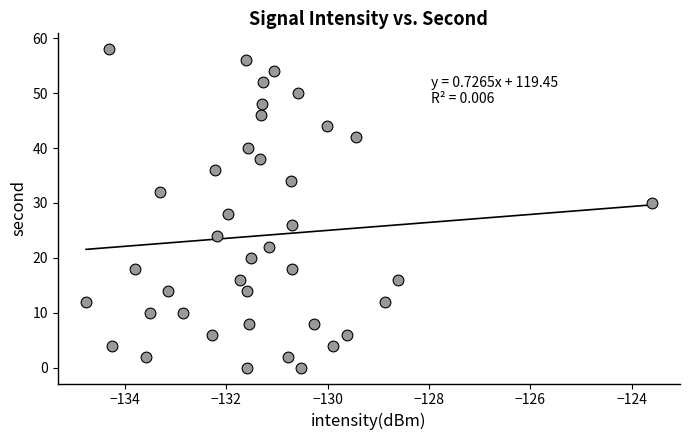

What is the range of Y values (max minus min)?

58